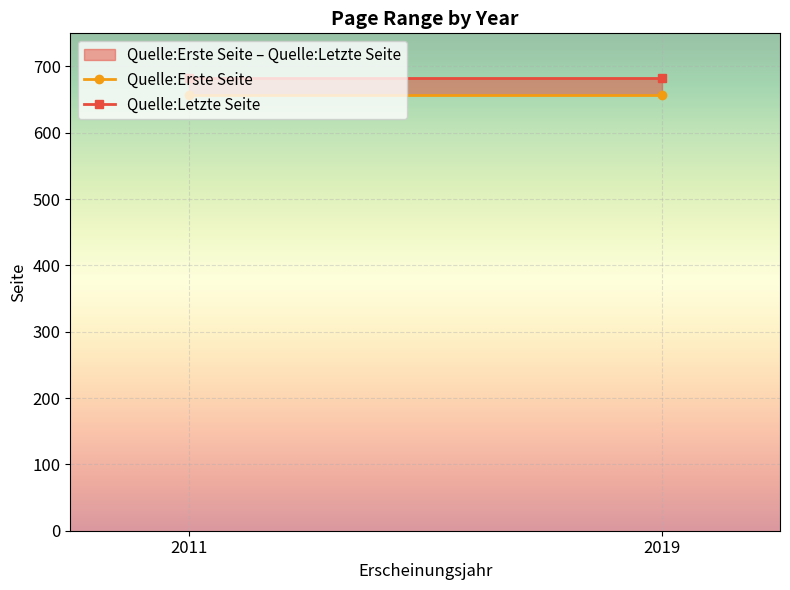

List the series in order of their peak value, highest first.

Quelle:Letzte Seite, Quelle:Erste Seite